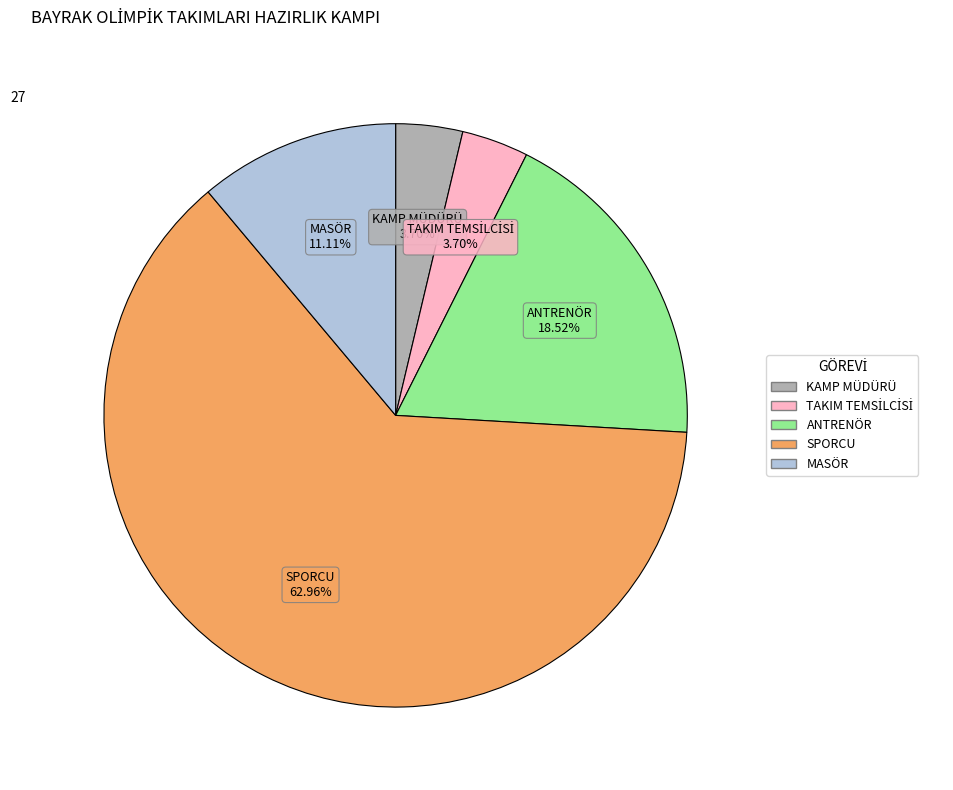

How many segments does this pie chart have?

5